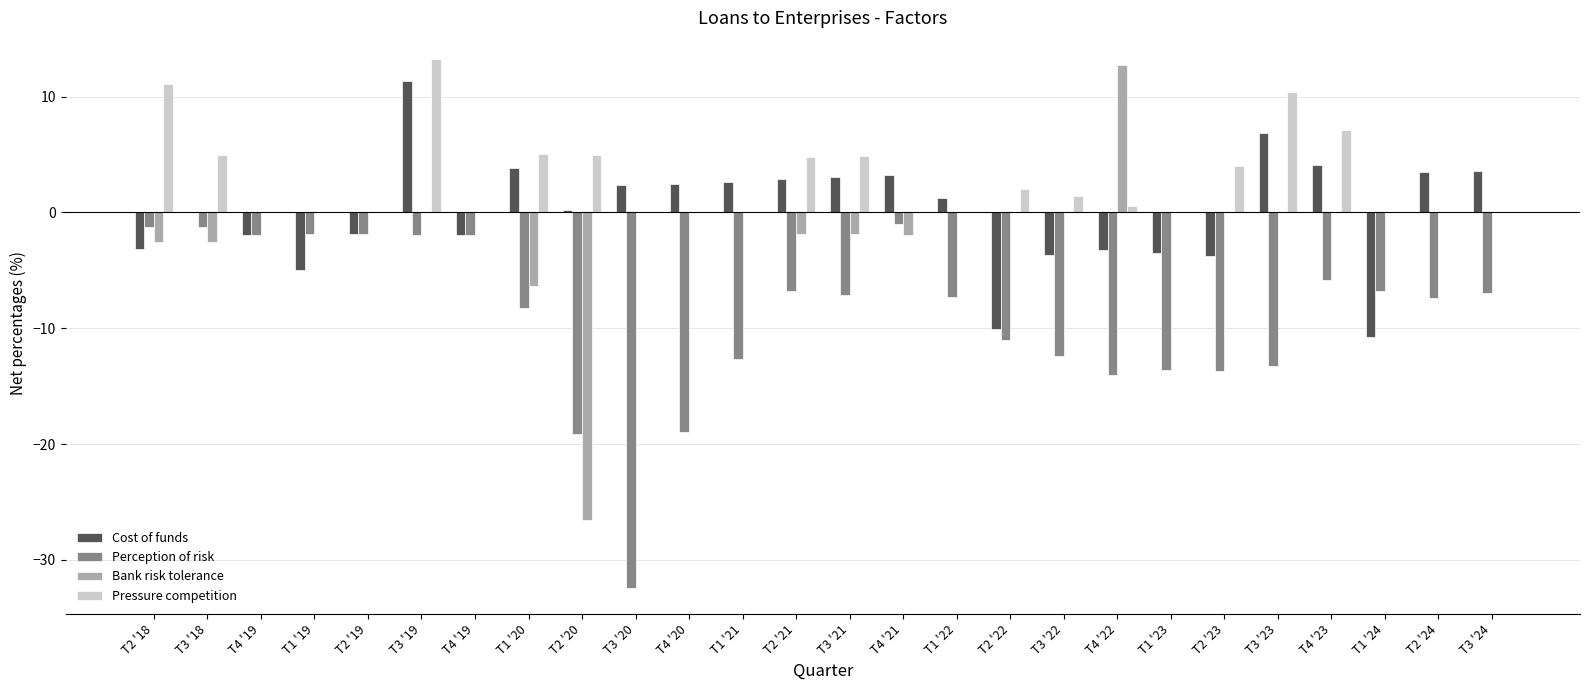

How many groups of bars are there?

26